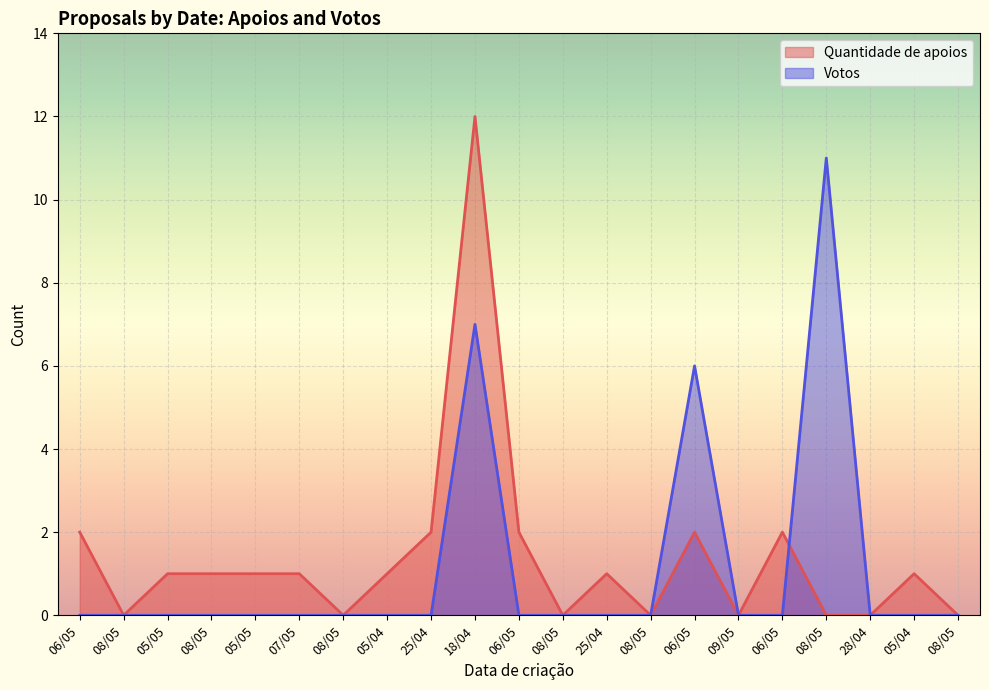

Where do Votos and Quantidade de apoios first cross each other?

06/05 and 08/05